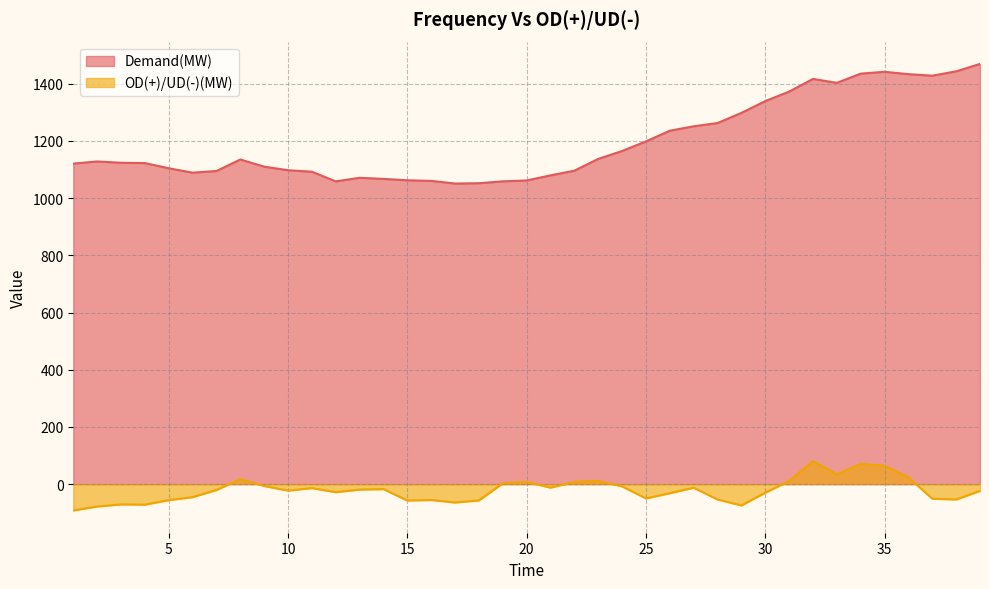

Which label corresponds to the smallest value in the chart?

1